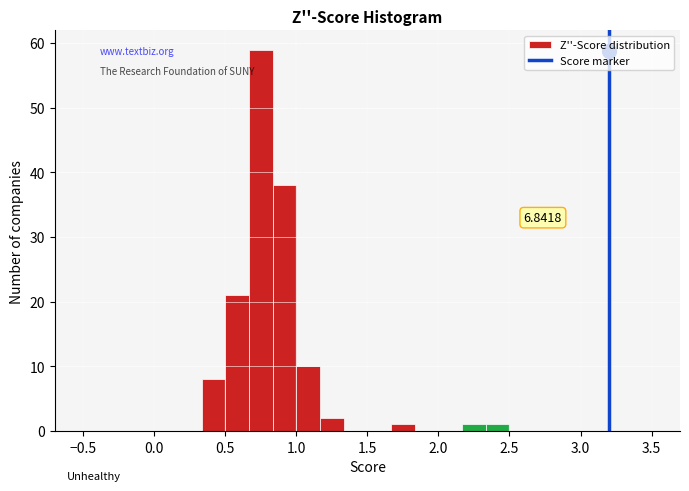

Around what value on the x-axis is the tallest bar? Give the approximate position of its centre, as read against the axis.

0.75